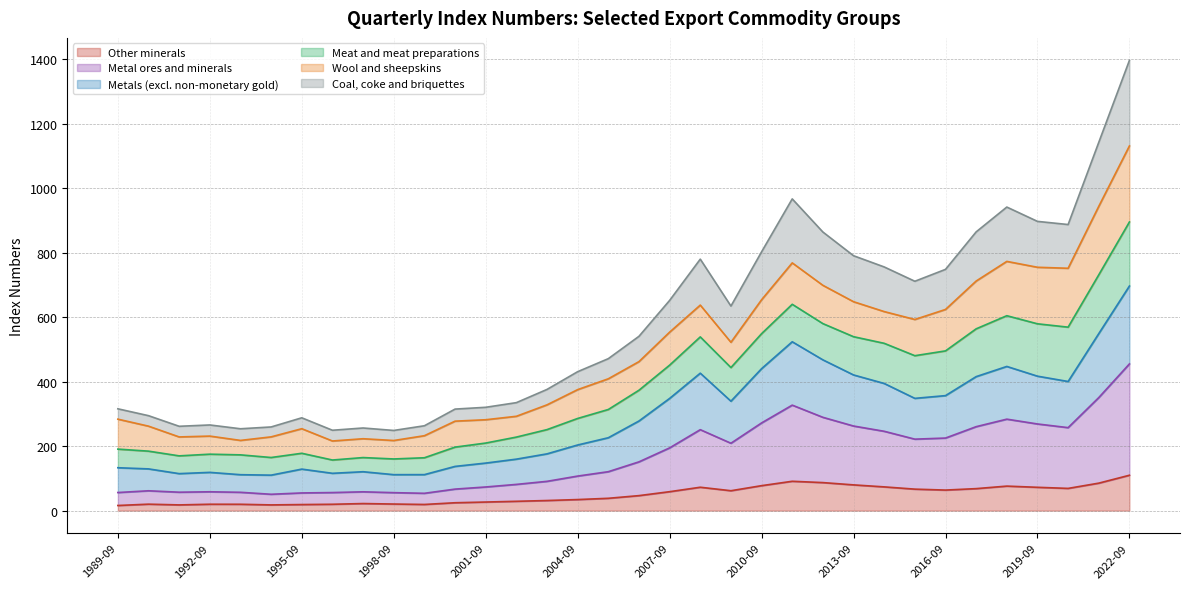

At which category is the sum across all series the highest?

2022-09